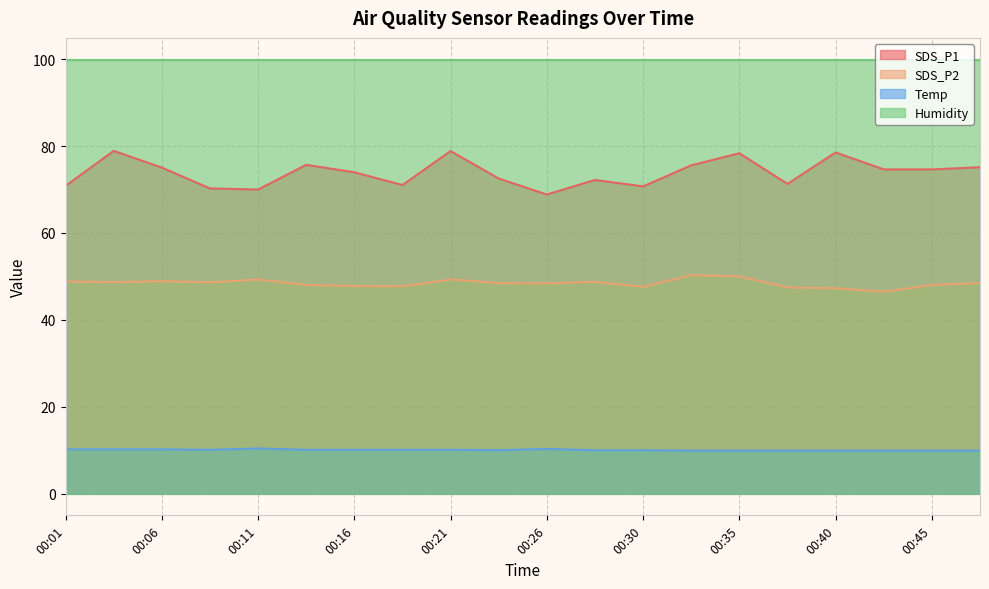

Is the value of Temp at 00:43 greater than the value of SDS_P1 at 00:23?

No